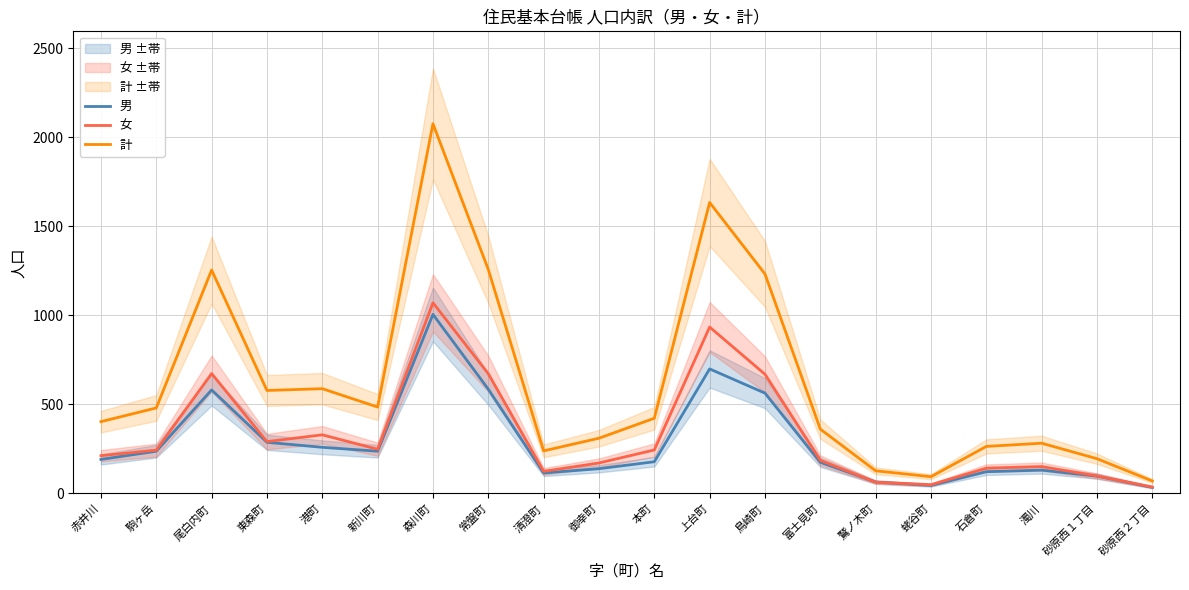

Between 石倉町 and 砂原西１丁目, which series saw the biggest shift?

計